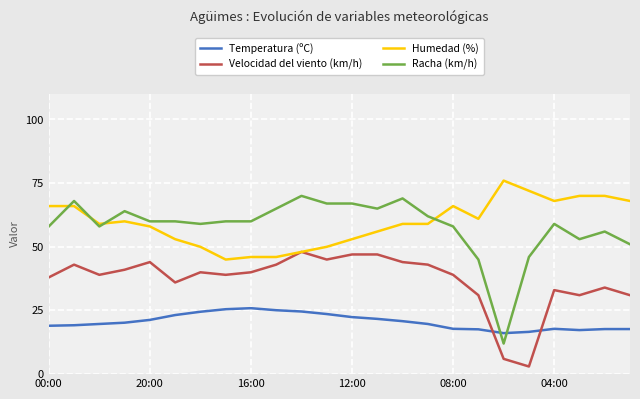

What are all the series names shown in the legend?

Temperatura (ºC), Velocidad del viento (km/h), Humedad (%), Racha (km/h)